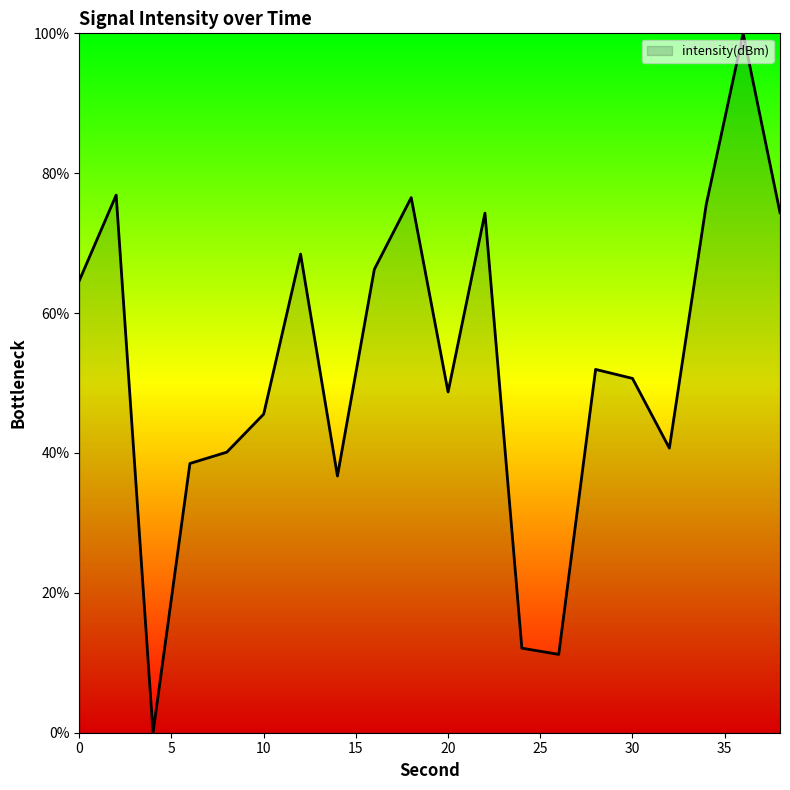

What is the maximum value shown in the chart?

100.0